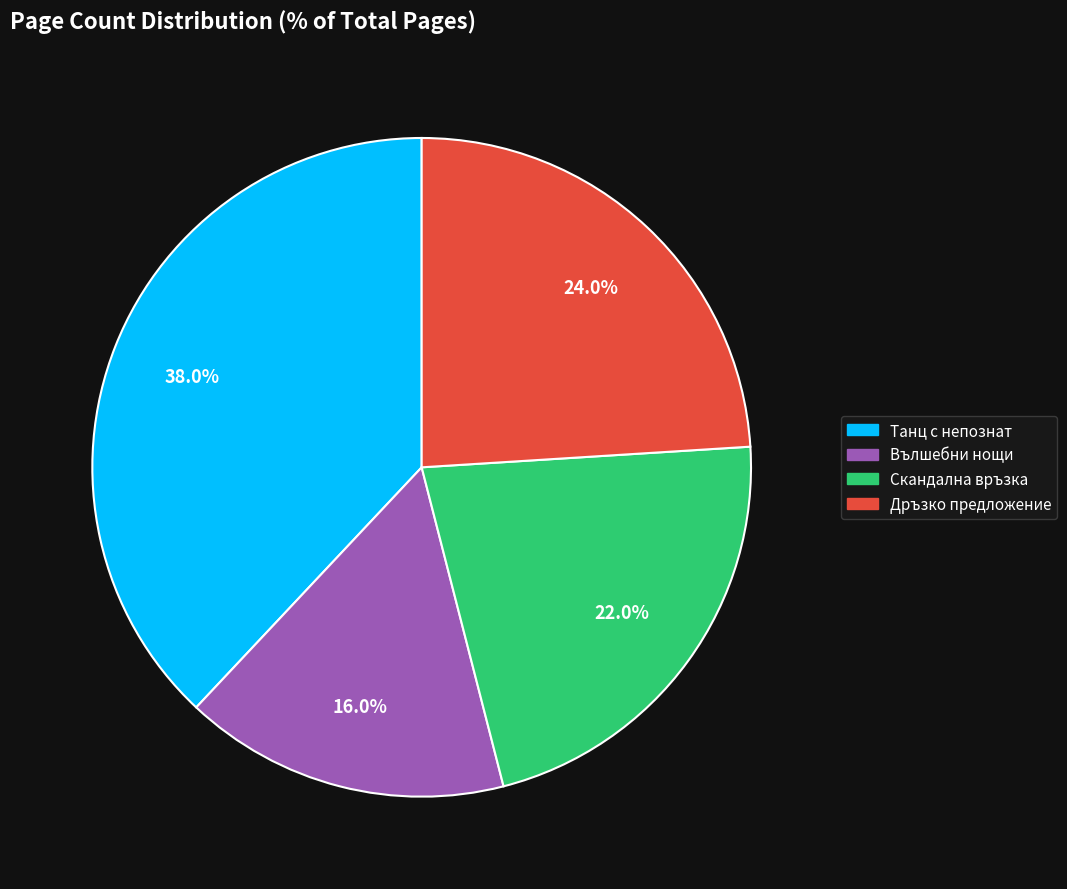

Is there any slice that represents more than half of the pie?

No